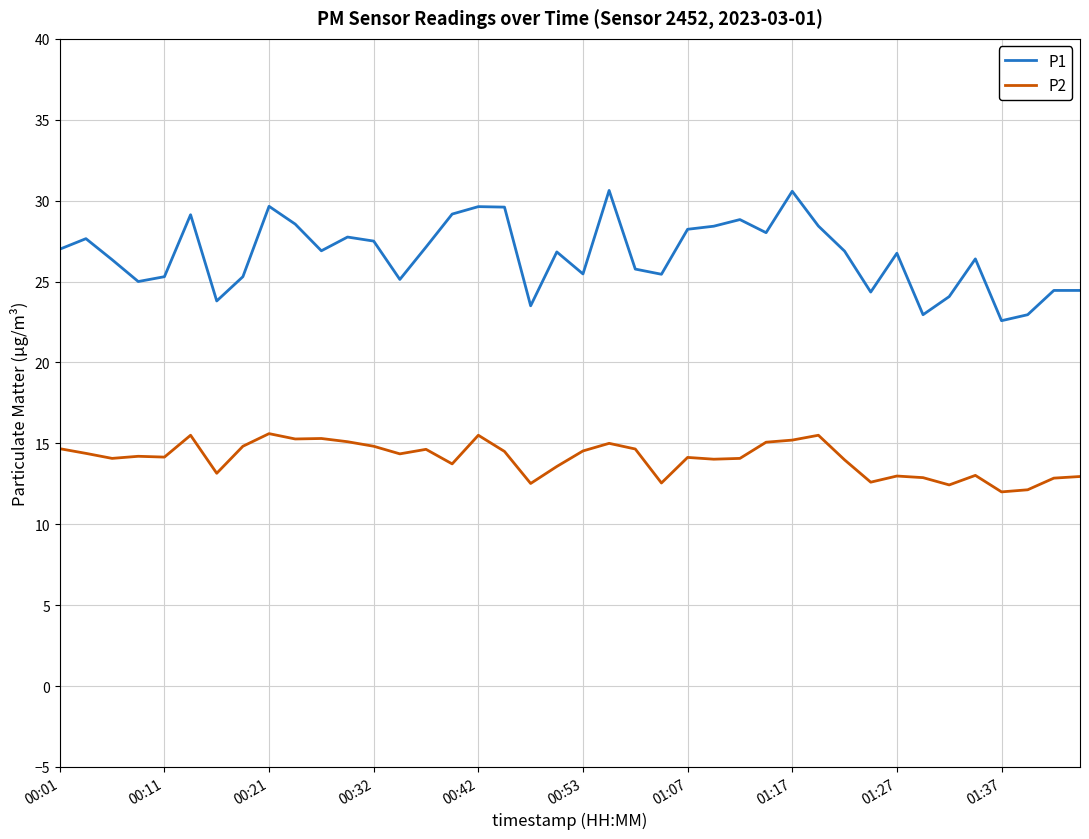

Rank the series by their average value, from lowest to highest.

P2, P1